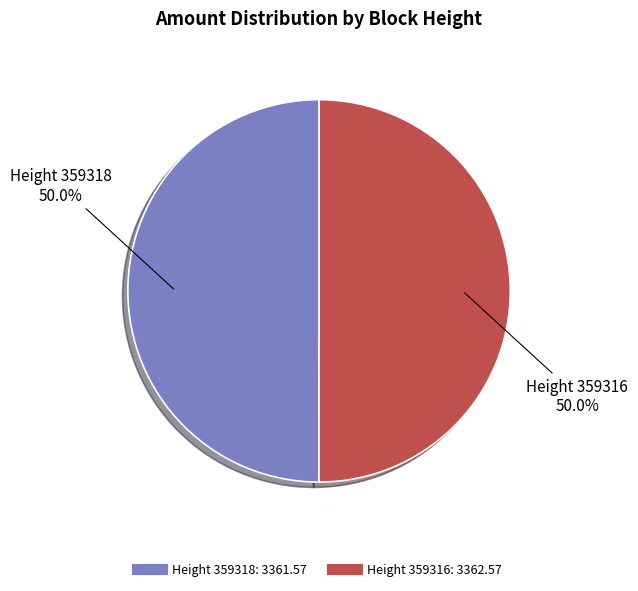

Rank the categories by value from lowest to highest.

359318, 359316